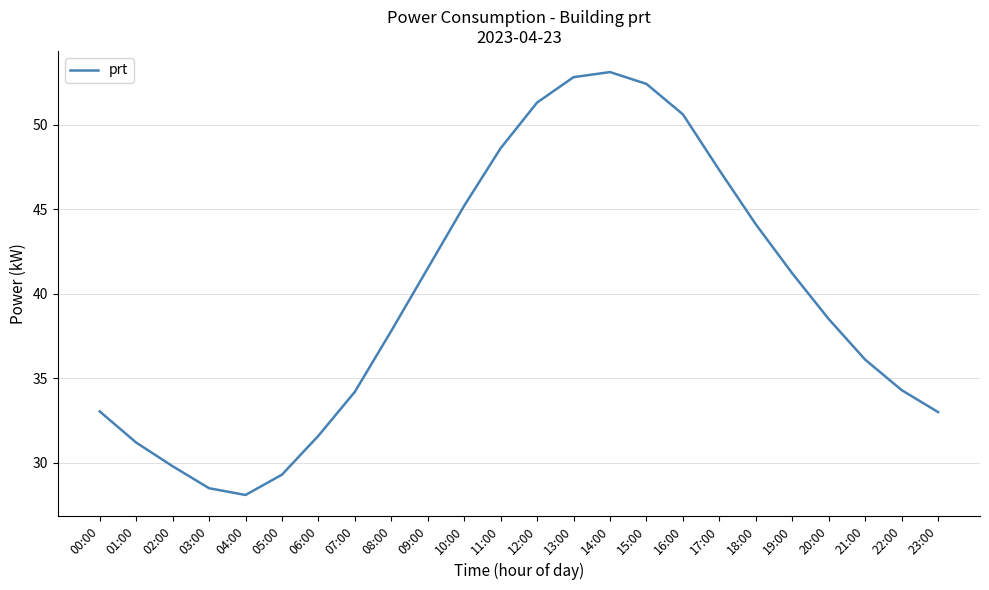

How many lines are shown in the chart?

1